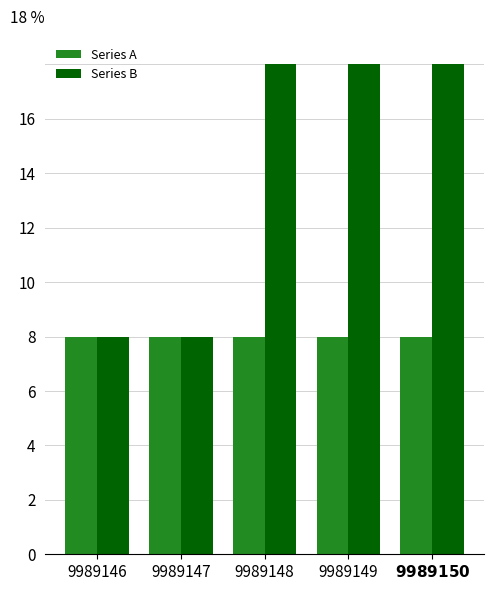

Reading left to right, transcribe all the data shown in this chart.

Series A: 9989146=8.0	9989147=8.0	9989148=8.0	9989149=8.0	$\bf{9989150}$=8.0
Series B: 9989146=8.0	9989147=8.0	9989148=18.0	9989149=18.0	$\bf{9989150}$=18.0